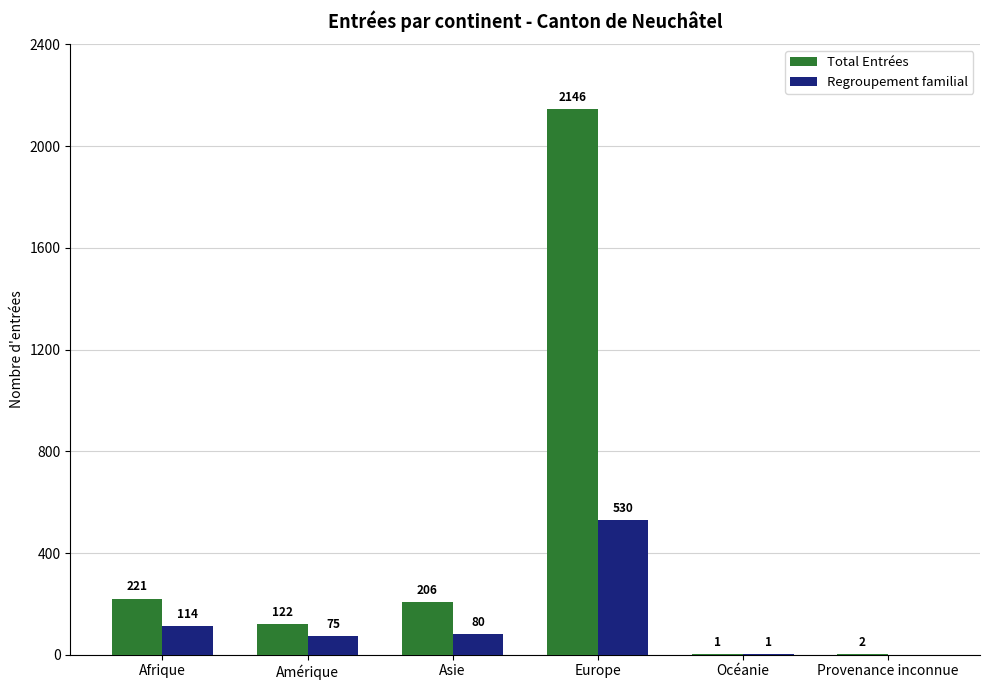

What are all the series names shown in the legend?

Total Entrées, Regroupement familial